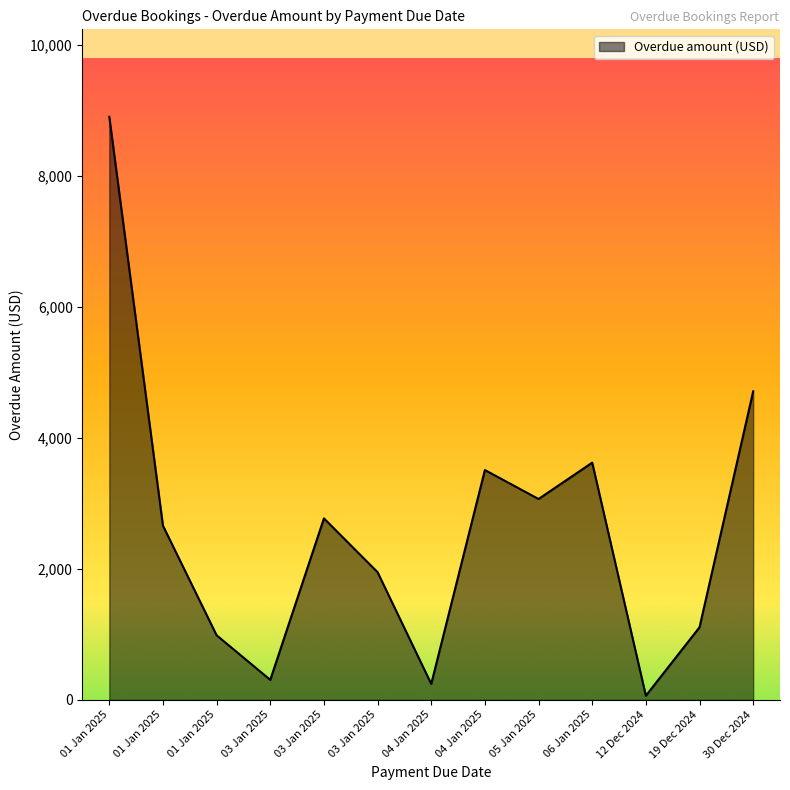

The chart shows a value of 96 at 12 Dec 2024. True or false?

False